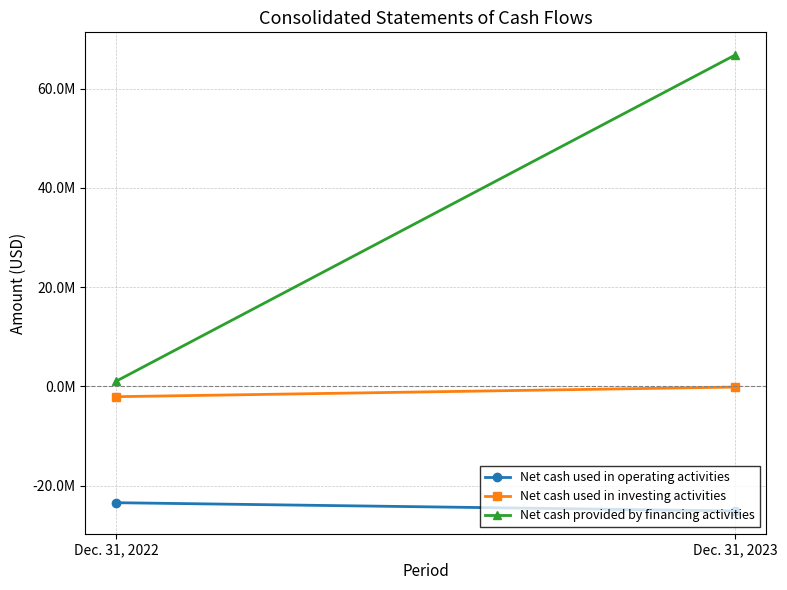

At Dec. 31, 2022, list the series in order from smallest to largest.

Net cash used in operating activities, Net cash used in investing activities, Net cash provided by financing activities